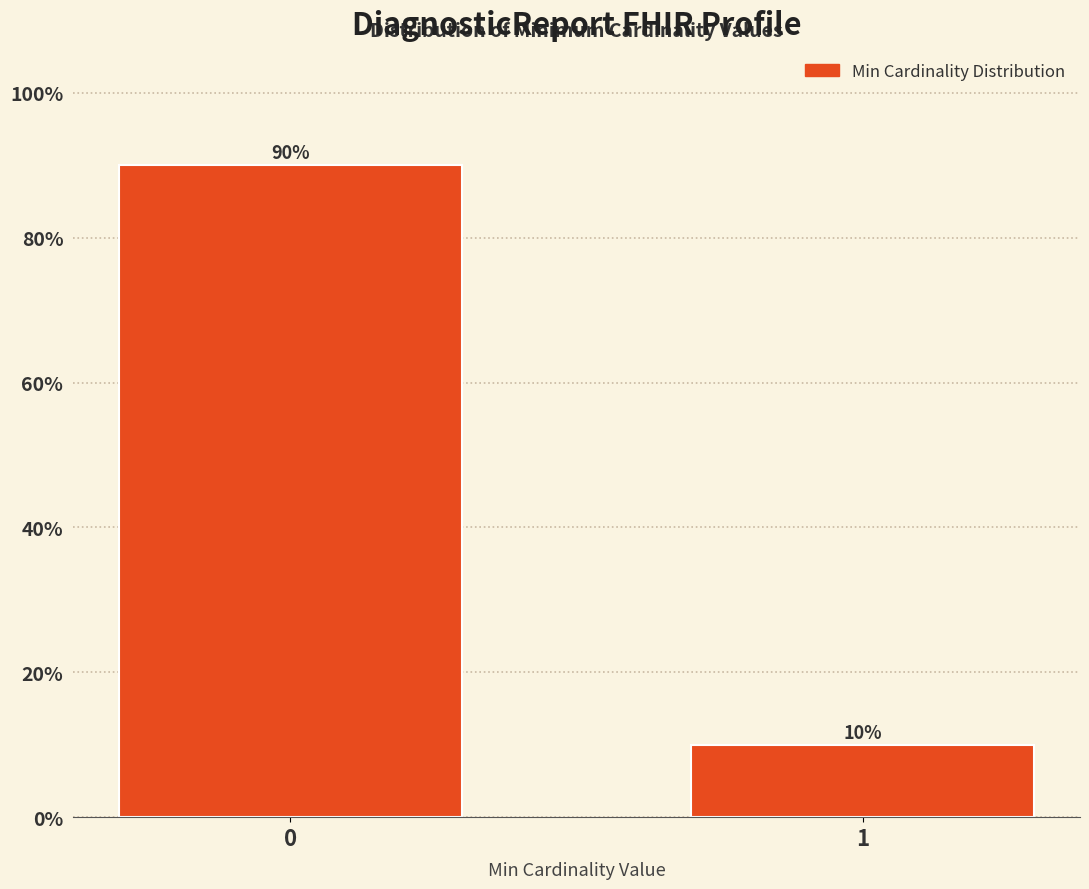

Reading left to right, transcribe all the data shown in this chart.

0=90	1=10